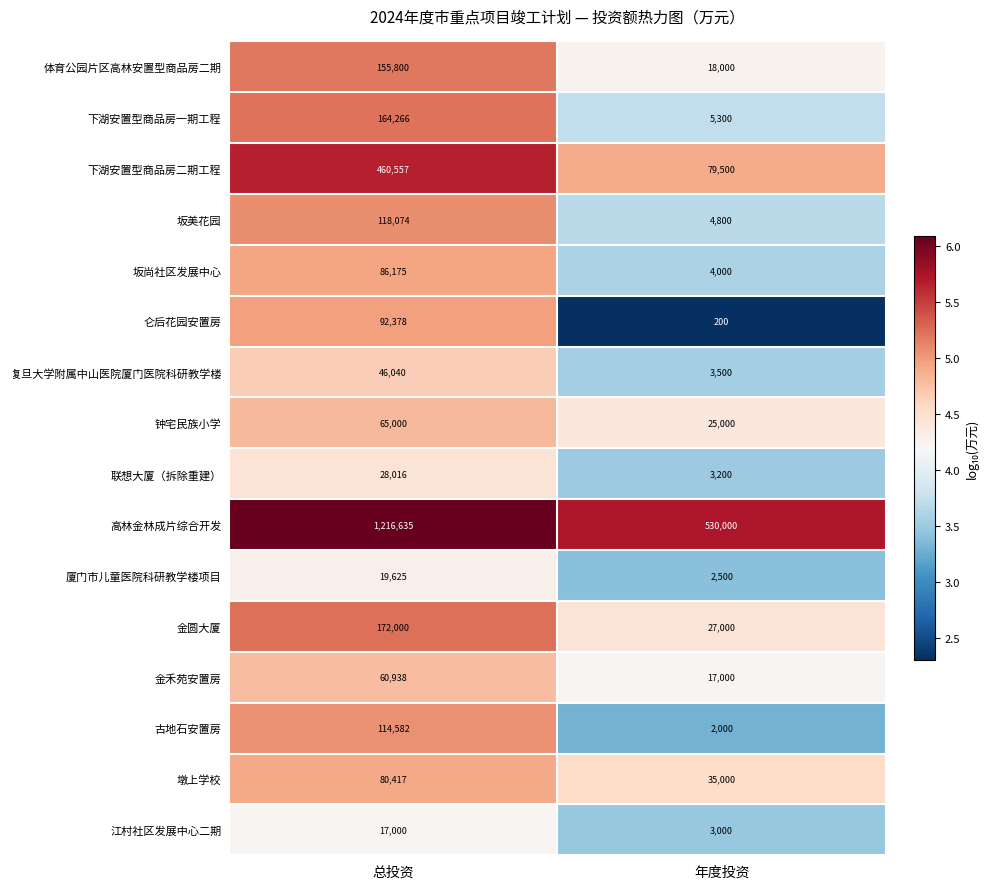

Rank the series by their maximum value, from highest to lowest.

高林金林成片综合开发, 下湖安置型商品房二期工程, 金圆大厦, 下湖安置型商品房一期工程, 体育公园片区高林安置型商品房二期, 坂美花园, 古地石安置房, 仑后花园安置房, 坂尚社区发展中心, 墩上学校, 钟宅民族小学, 金禾苑安置房, 复旦大学附属中山医院厦门医院科研教学楼, 联想大厦（拆除重建）, 厦门市儿童医院科研教学楼项目, 江村社区发展中心二期